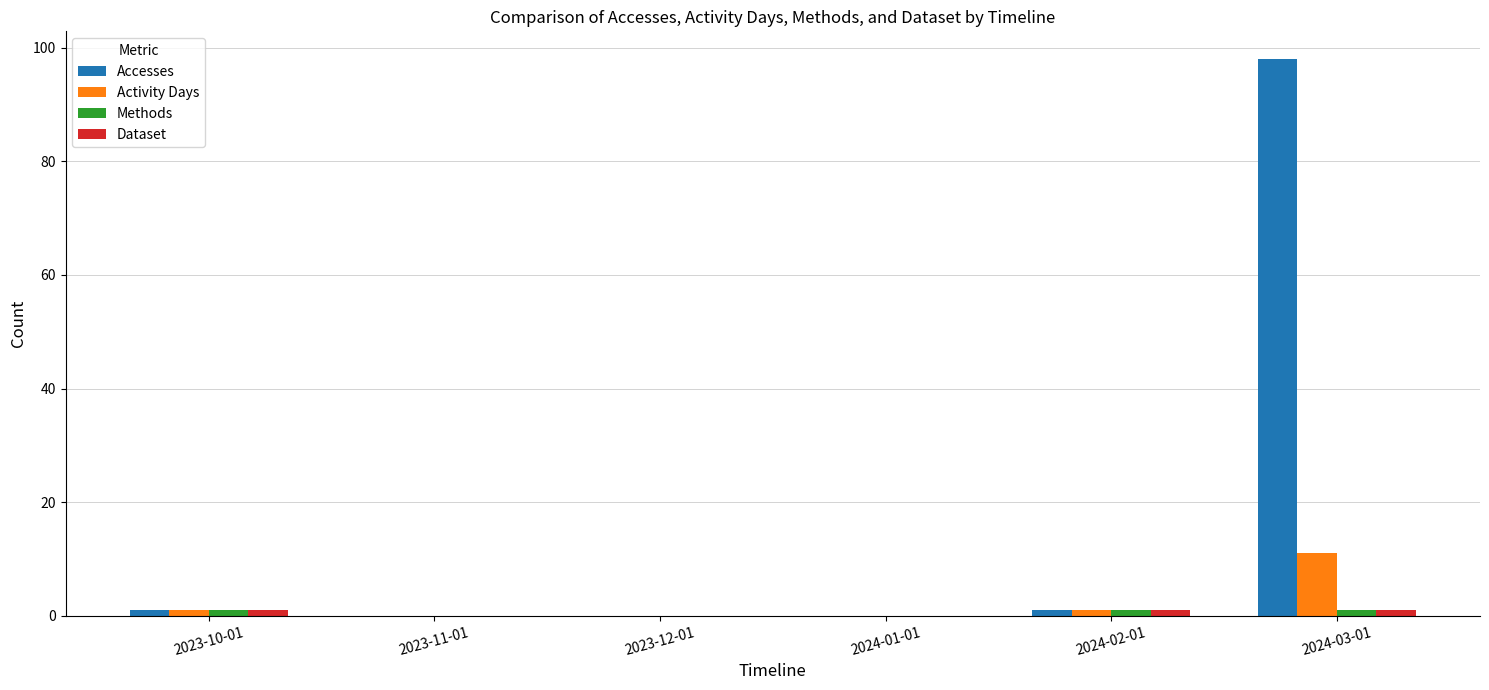

Which series has the largest total across all categories?

Accesses